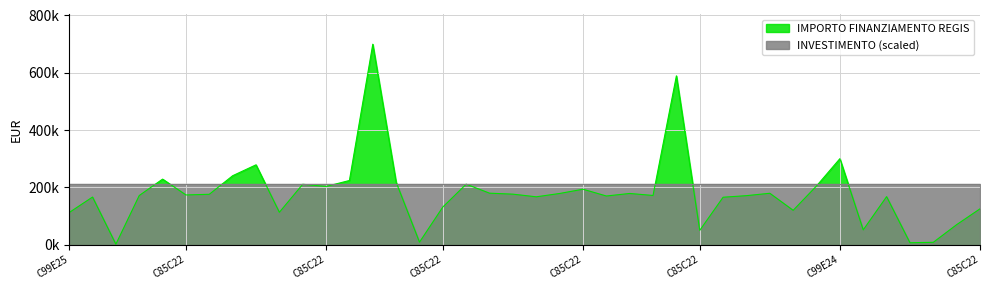

What is the label of the 18th point from the right?

C85C22